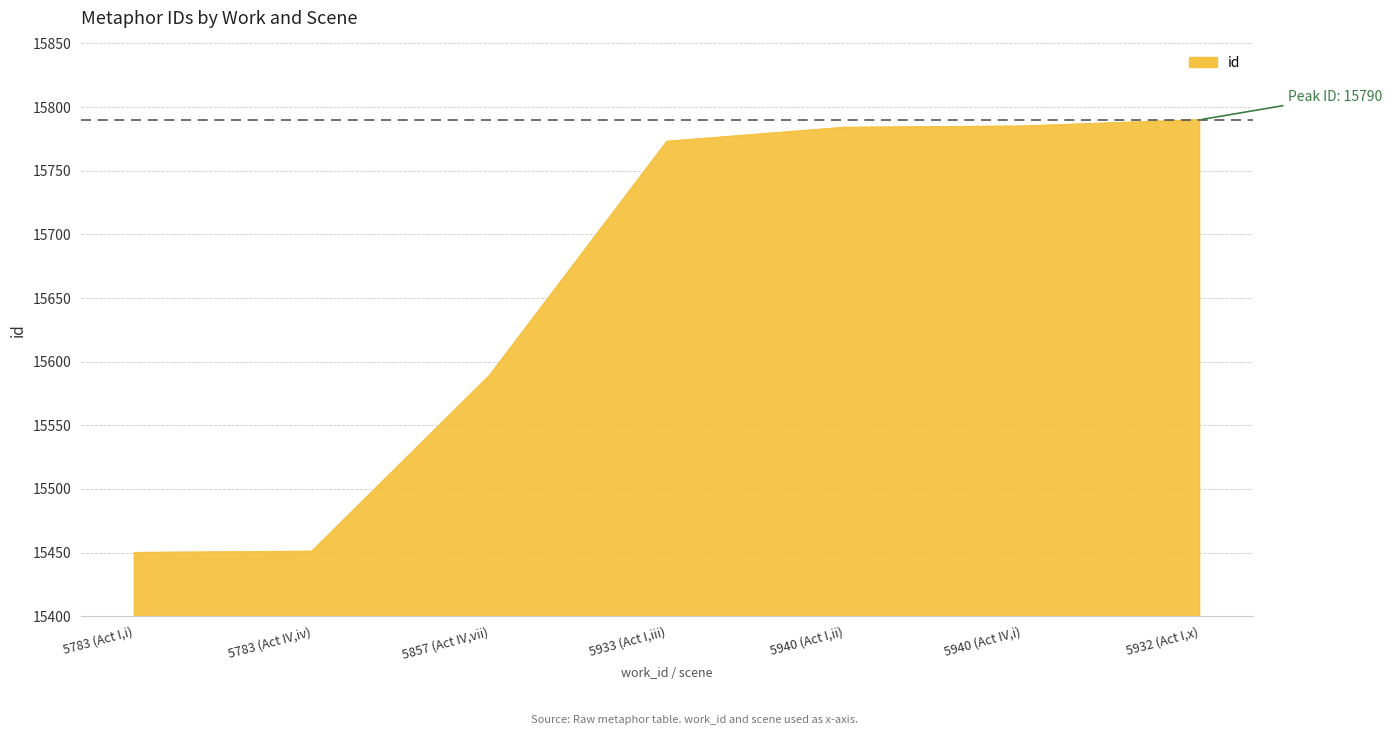

Which category has the highest value across all series?

5932 (Act I,x)